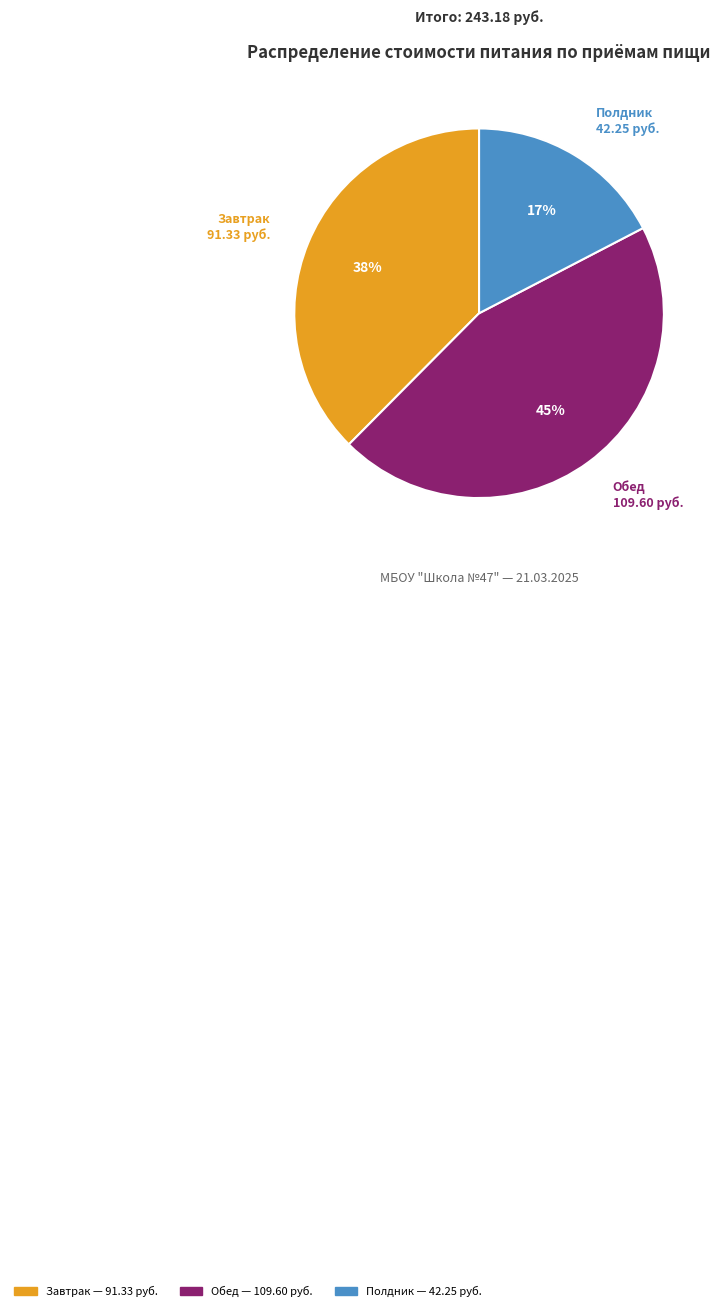

To the nearest percent, what is the difference between the Обед and Полдник slice percentages?

28%